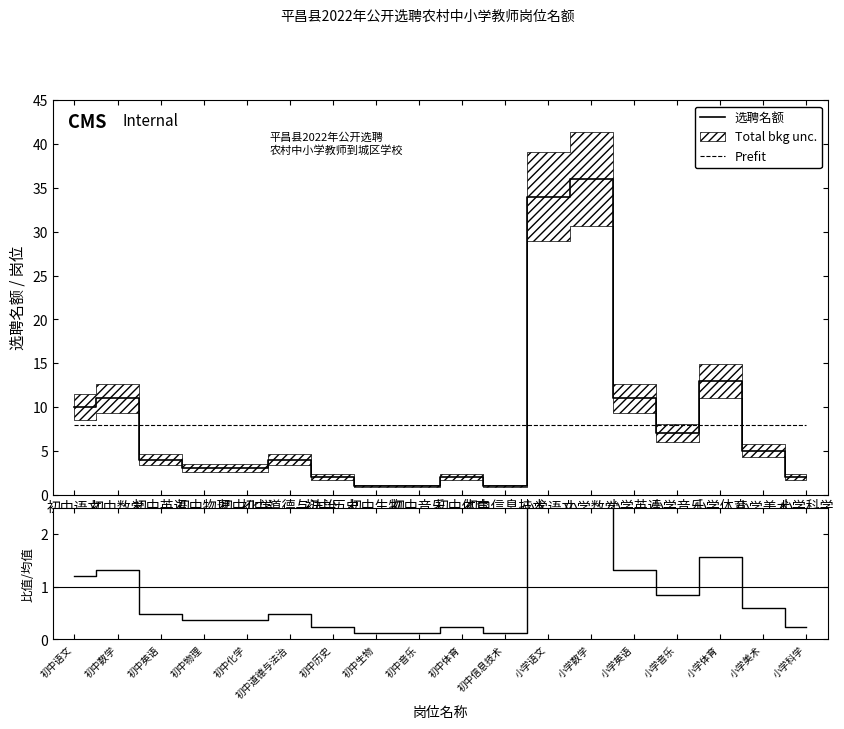

Which category has the lowest value across all series?

初中生物